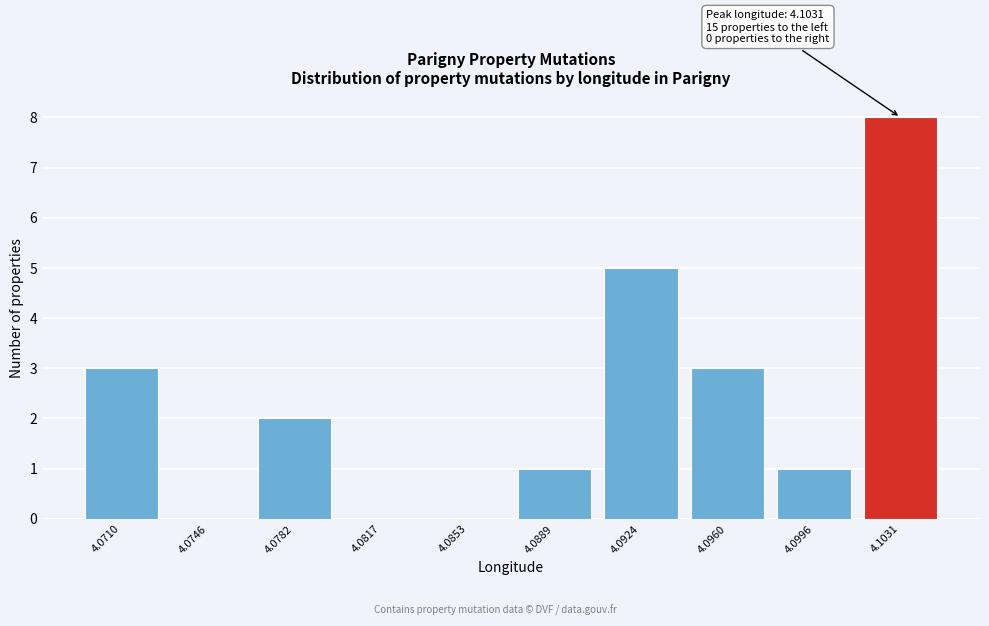

Reading left to right, what are all the values shown in this chart?

4.0710=3	4.0746=0	4.0782=2	4.0817=0	4.0853=0	4.0889=1	4.0924=5	4.0960=3	4.0996=1	4.1031=8